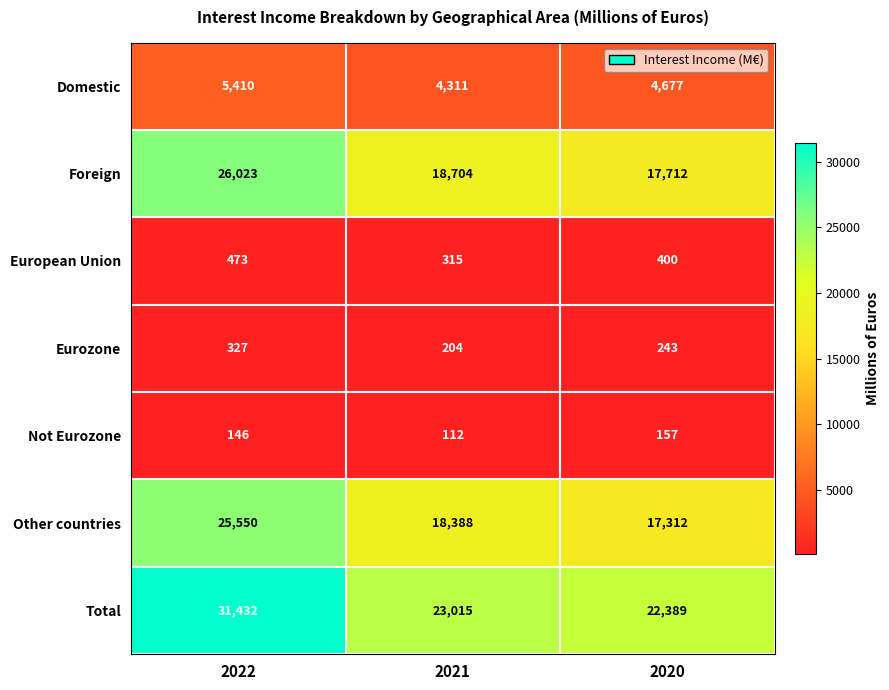

At which label does Other countries reach its peak?

2022